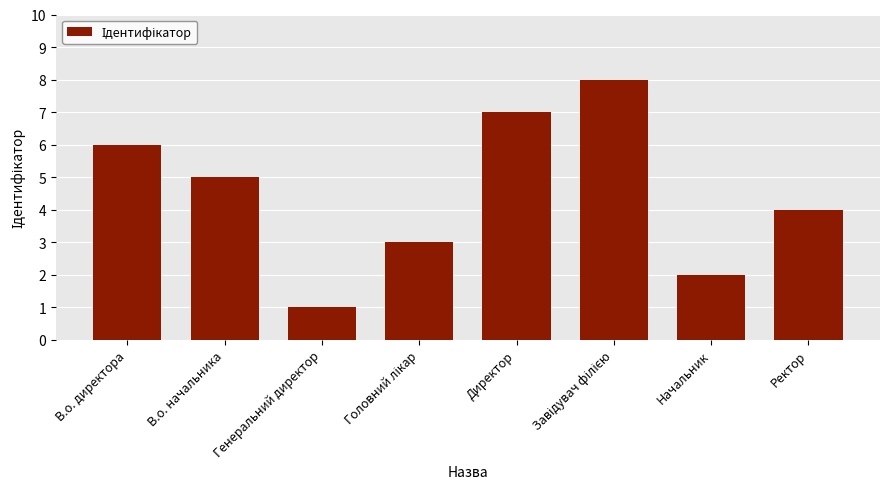

What is the difference between the second highest and minimum values?

6